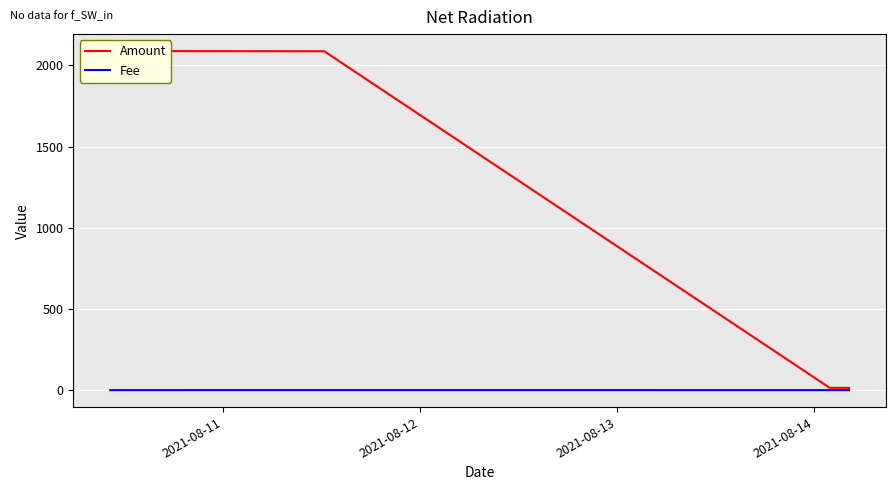

Is the value of Fee at 2021-08-11 greater than the value of Amount at 2021-08-14?

No